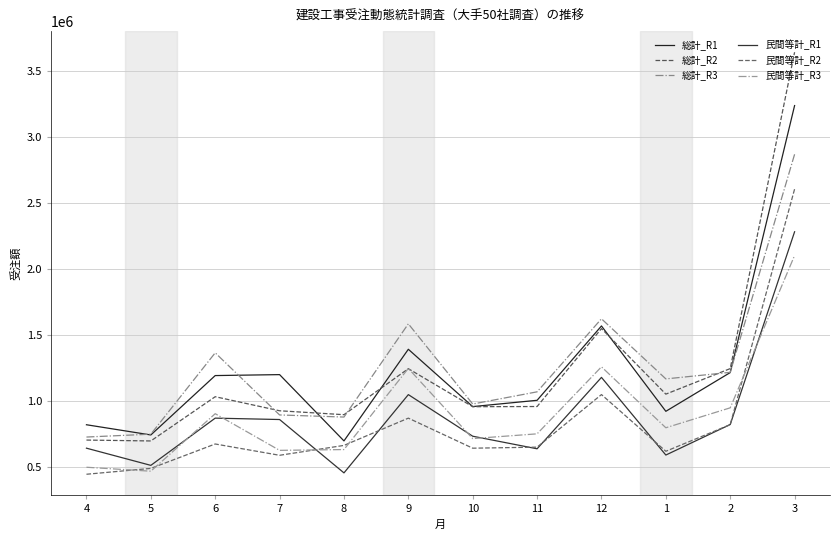

What position from the right is 9?

7